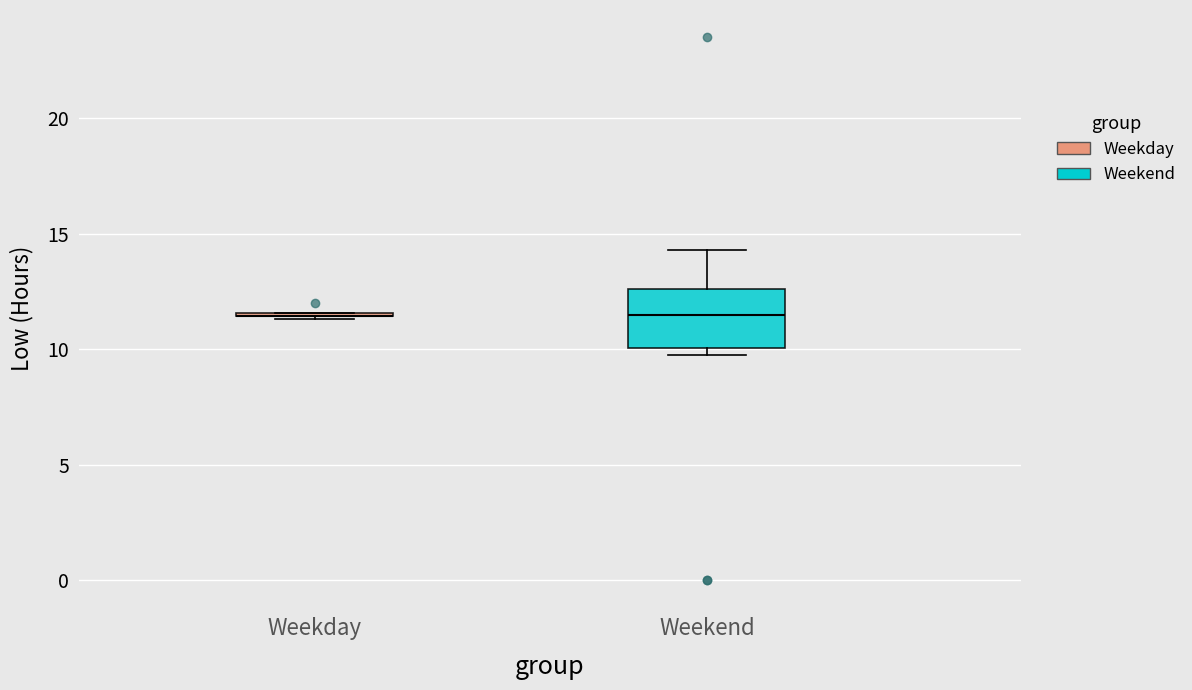

Reading left to right, transcribe this box plot: for each box, give where its median line is, the range the box spans, and where its two whiskers end, as read against the y-axis. The values are not printed on the chart, so give them approximately, as read against the axis.

Weekday: box collapsed to a line at 11.5, whiskers 11.5 to 11.5
Weekend: median 11.5, box 10.0 to 12.5, whiskers 9.5 to 14.5